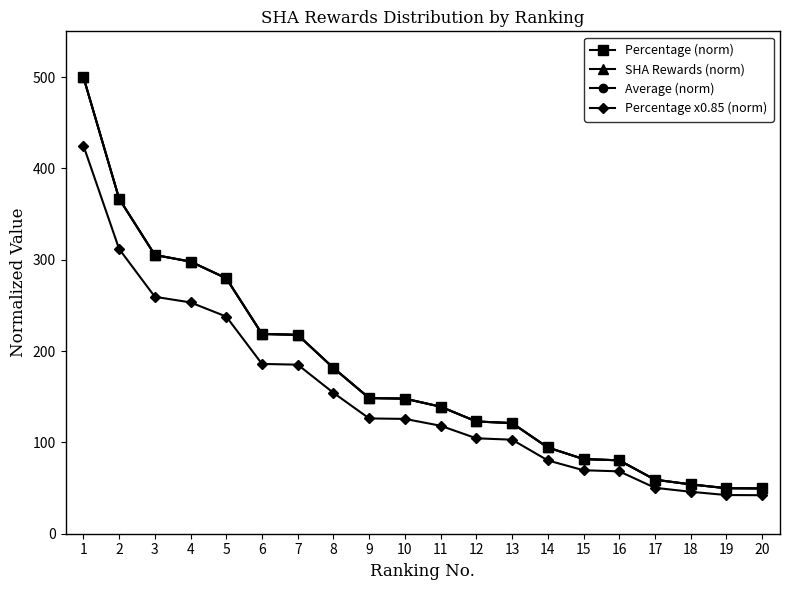

Is it true that Percentage x0.85 (norm) equals 24.6 at 19?

False